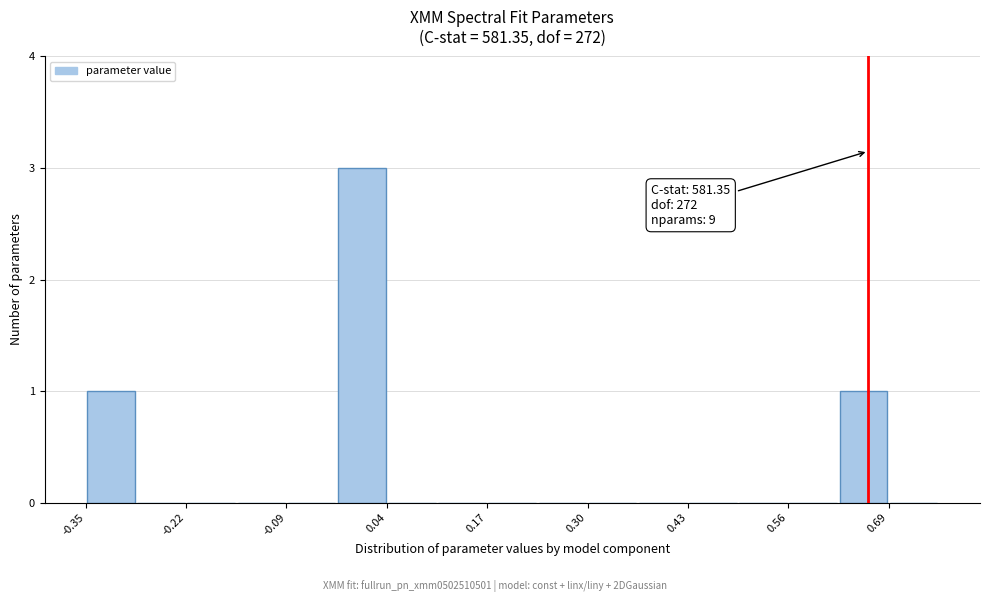

Read against the x-axis, roughly where is the centre of the tallest bar?

0.00